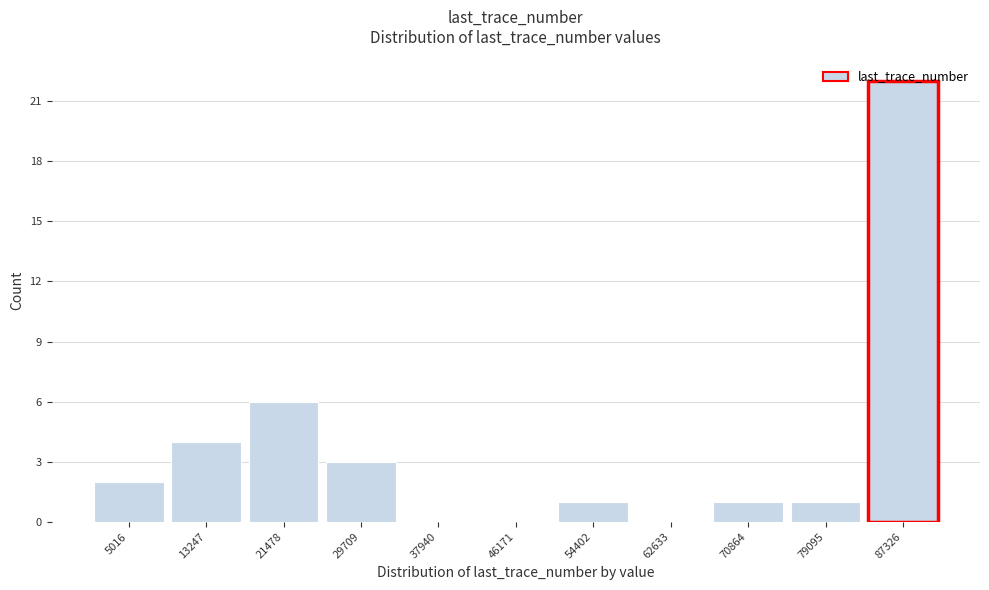

Which category has the highest value across all series?

87326